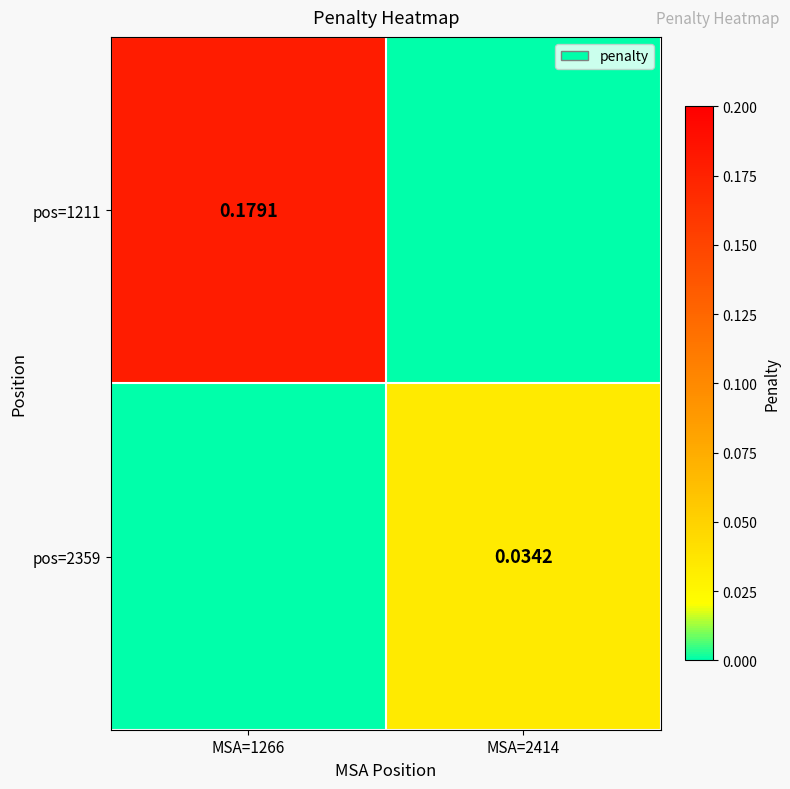

The pos=2359 series shows 0.0 at MSA=2414. True or false?

True